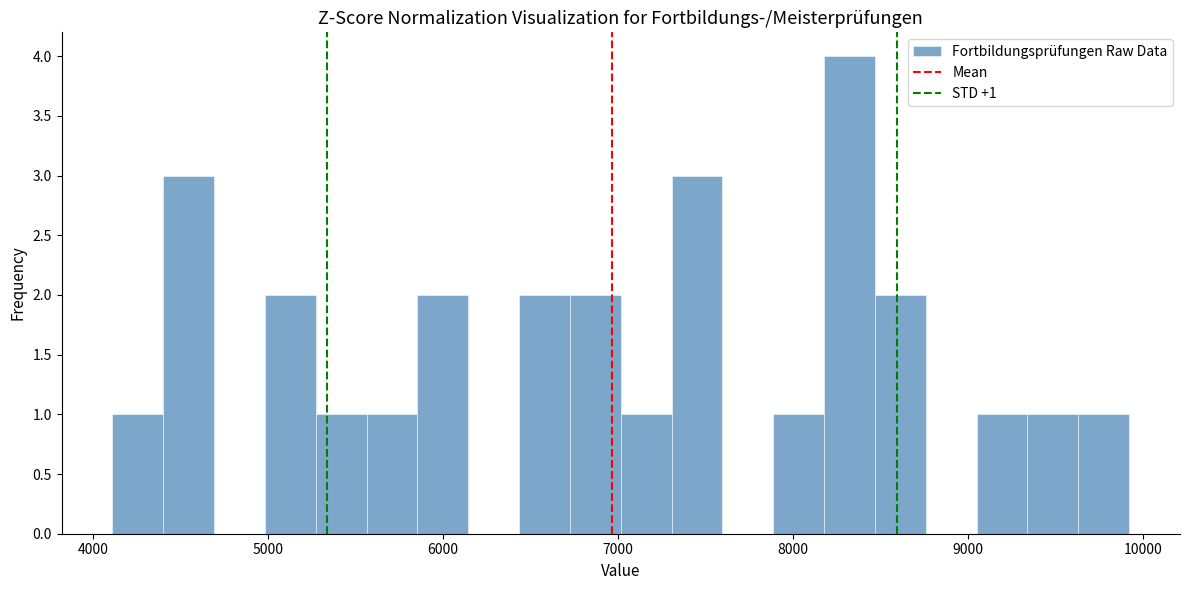

Around what value on the x-axis is the tallest bar? Give the approximate position of its centre, as read against the axis.

8300